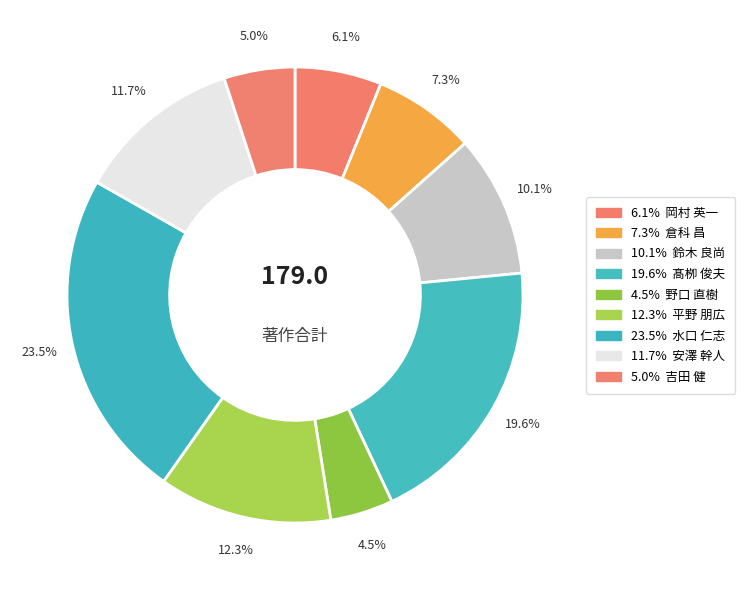

To the nearest percent, what is the average slice percentage?

11%